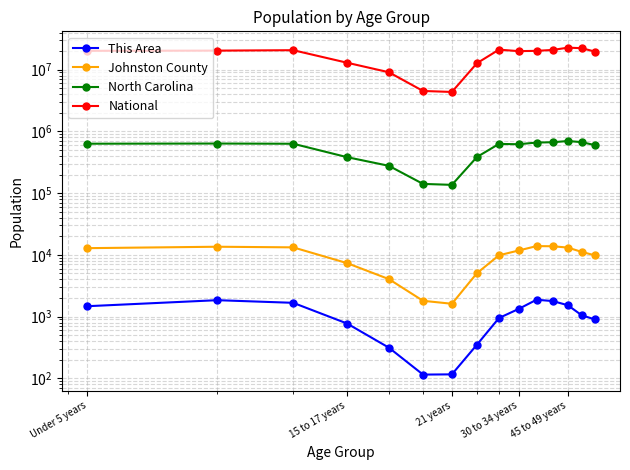

True or false: North Carolina and National cross at least once.

False